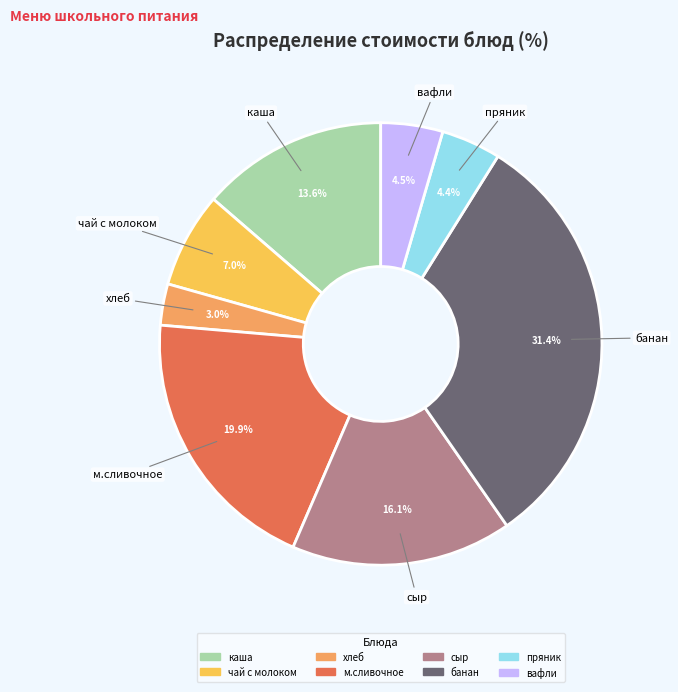

To the nearest percent, what is the difference between the largest and smallest slice percentages?

28%